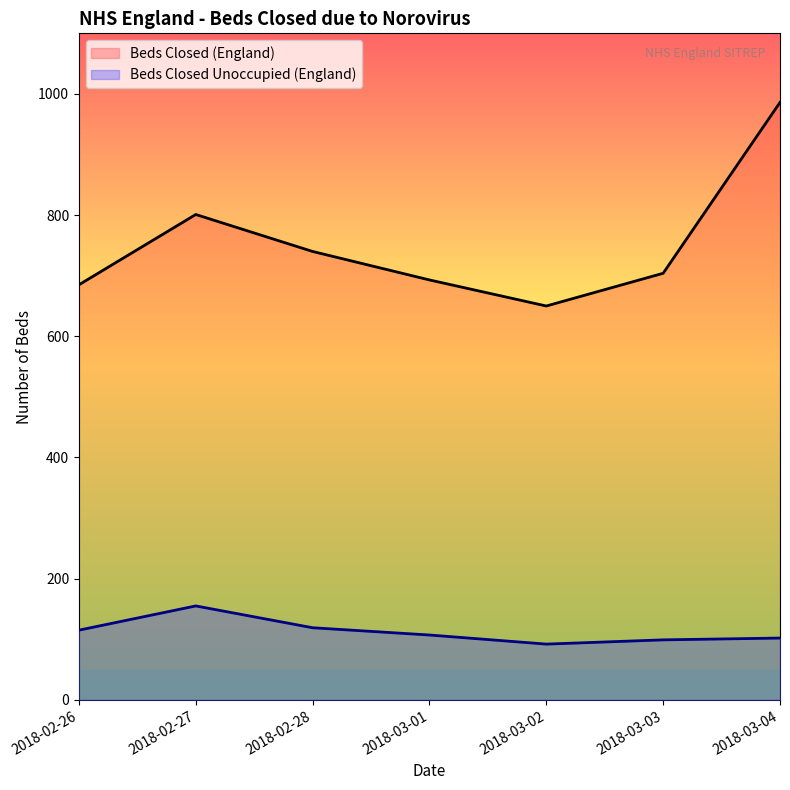

Reading left to right, what are all the values shown in this chart?

Beds Closed (England): 685	801	740	693	650	704	986
Beds Closed Unoccupied (England): 115	155	119	107	92	99	102